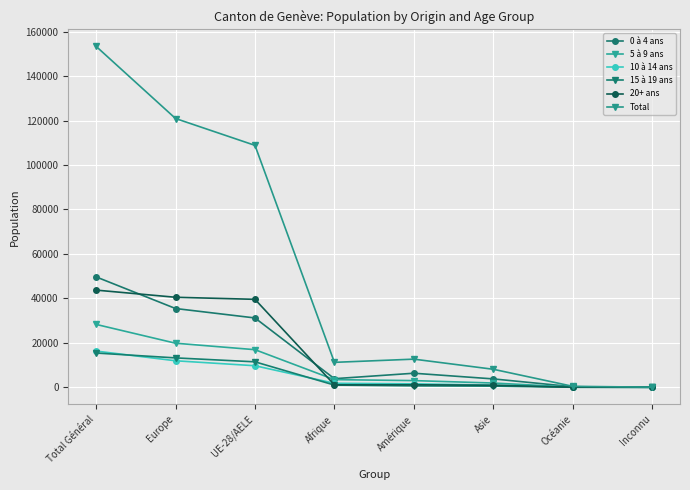

Count the number of categories in the chart.

8